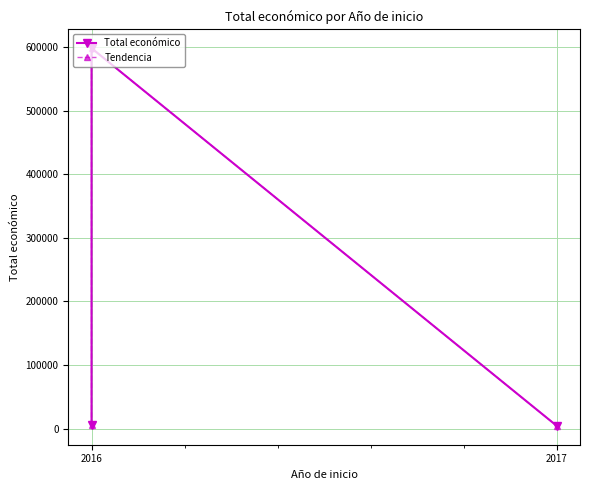

How many values in the Tendencia series exceed 6000?

1